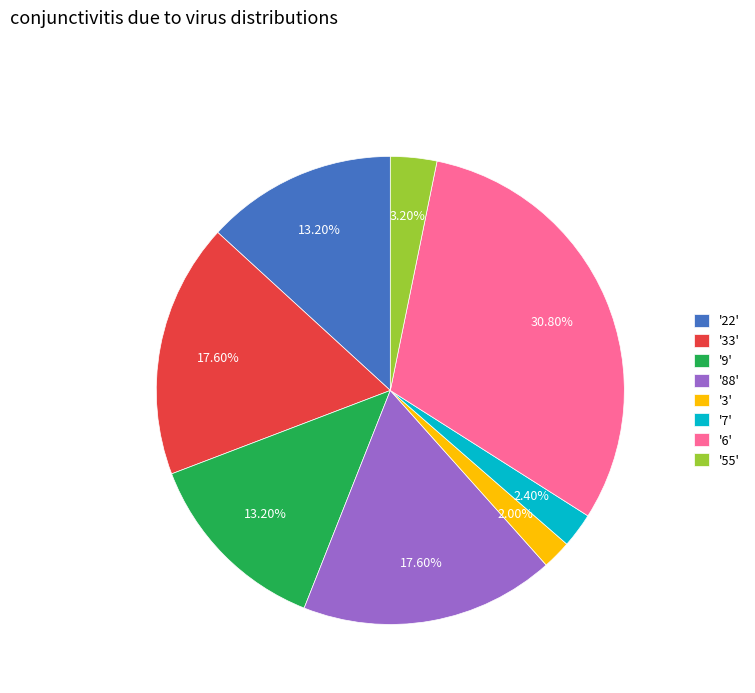

What is the largest slice in the pie chart?

'6'